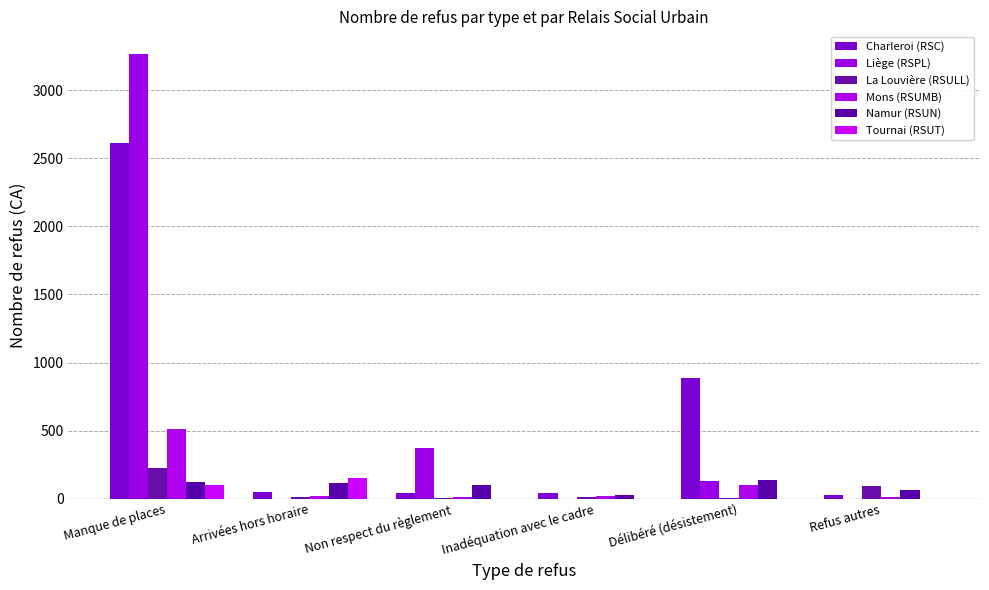

Which series changed the most between Inadéquation avec le cadre and Délibéré (désistement)?

Charleroi (RSC)